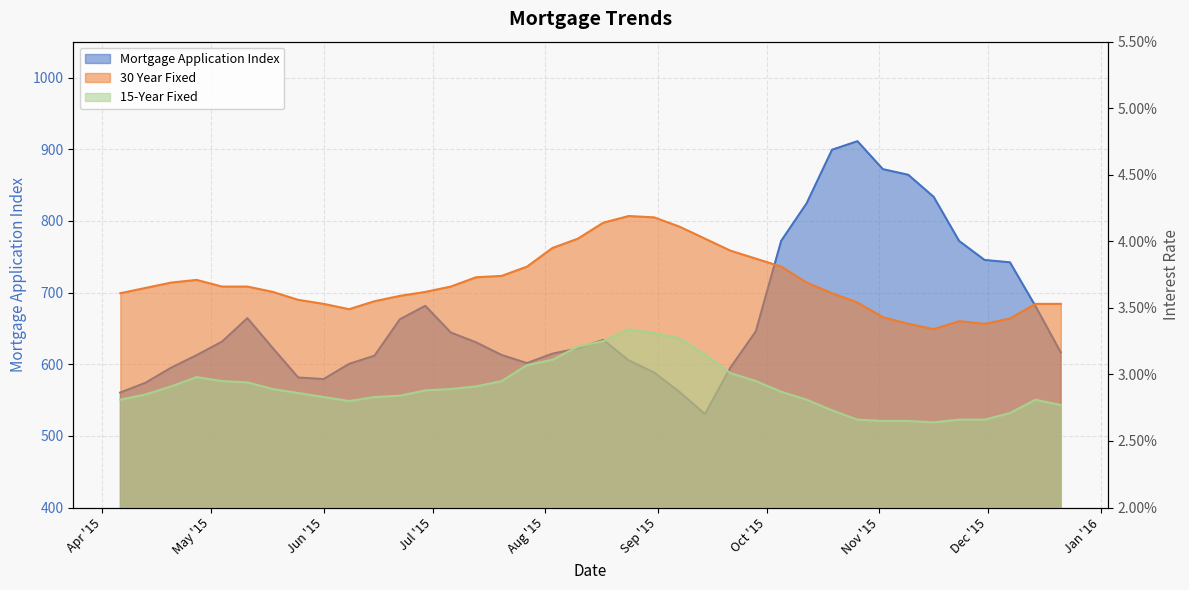

Which series has the largest range (max minus min)?

Mortgage Application Index